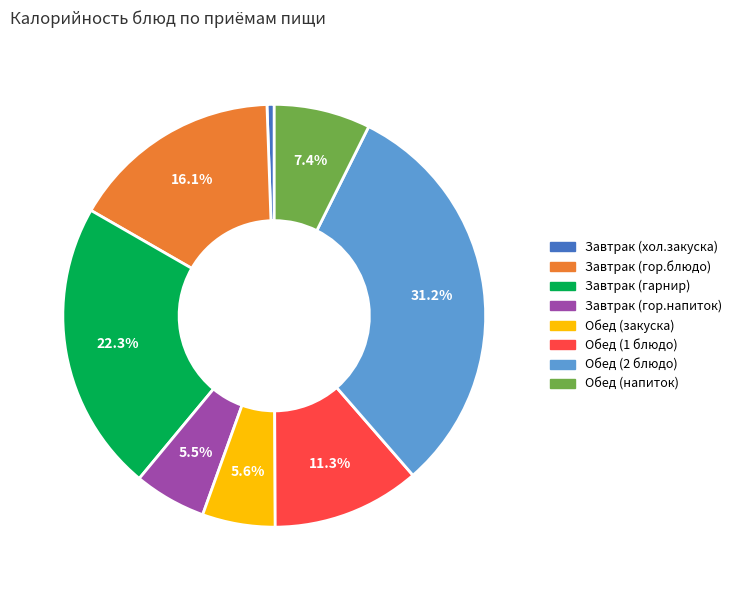

Which slice is the largest?

Обед (2 блюдо)